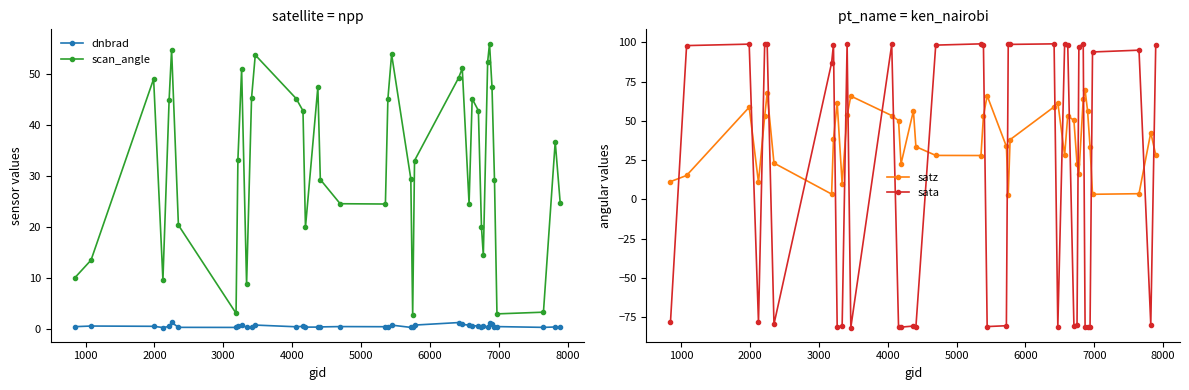

How many interior local valleys does the scan_angle series have?

9